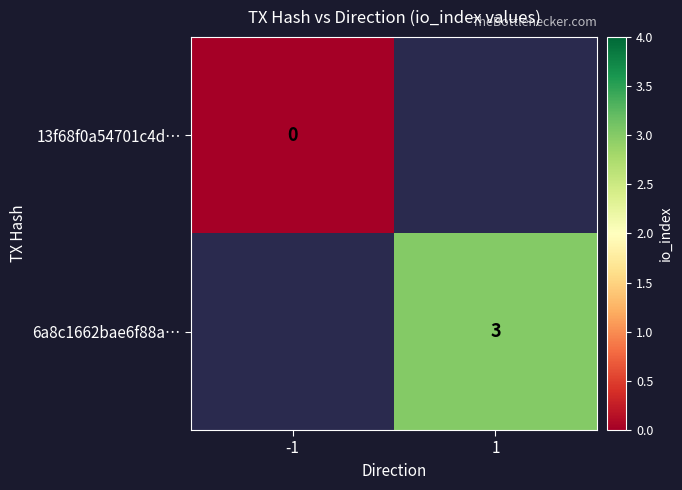

Is it true that 6a8c1662bae6f88a… equals 1 at 1?

False